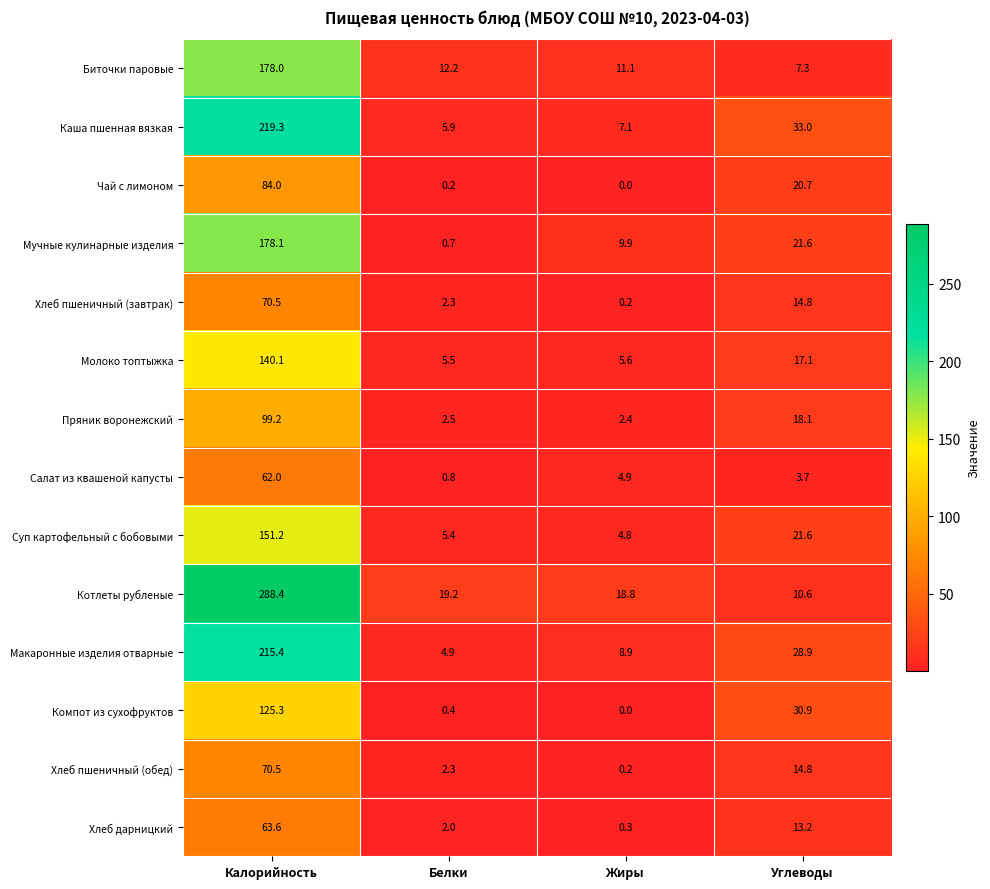

List the labels in order of Молоко топтыжка value, largest first.

Калорийность, Углеводы, Жиры, Белки